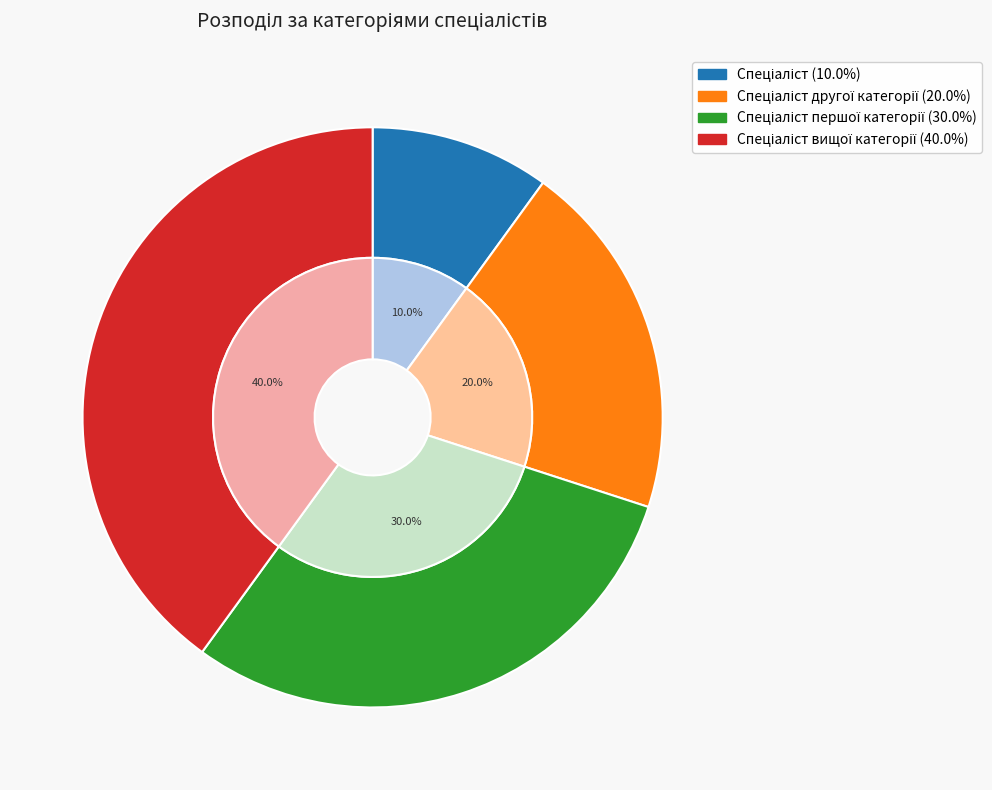

How many slices are in this pie chart?

4